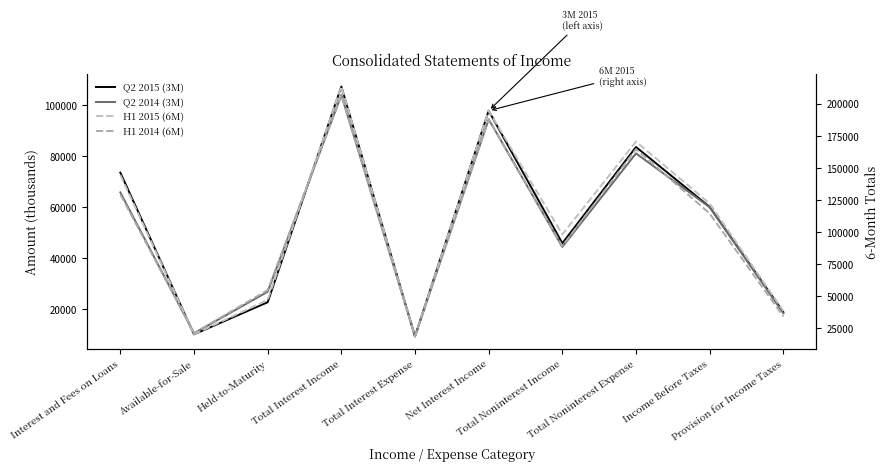

What is the highest value of the H1 2015 (6M) series?

213380